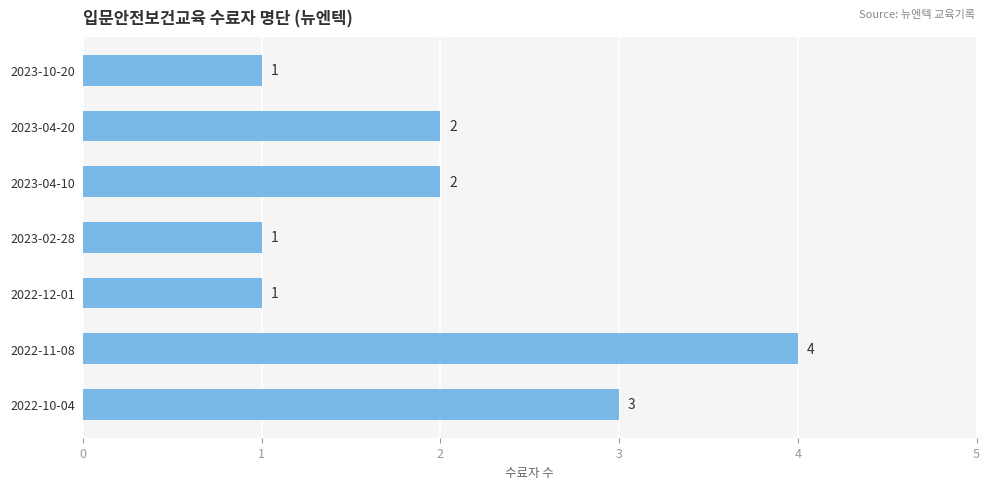

Are the bars grouped side by side (vs. stacked)?

No